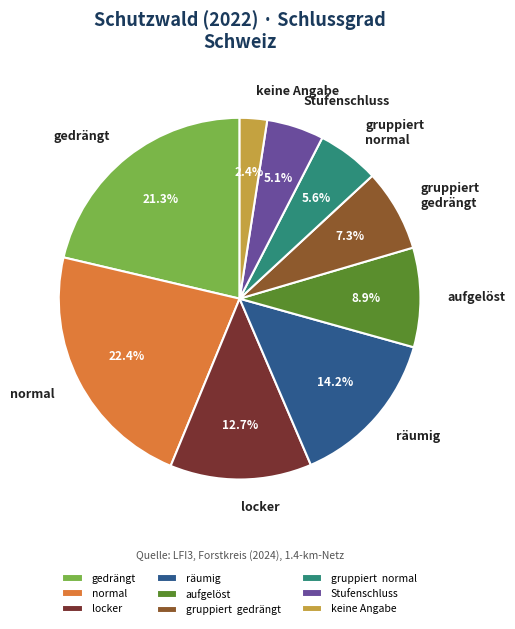

Which slice is the largest?

normal